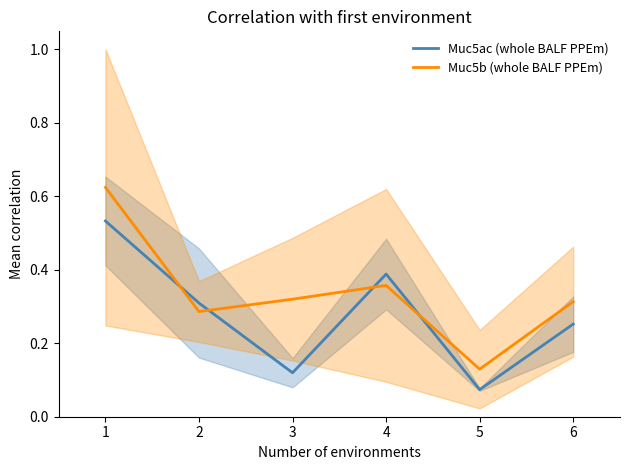

At which label is Muc5b (whole BALF PPEm) closest to 0?

5